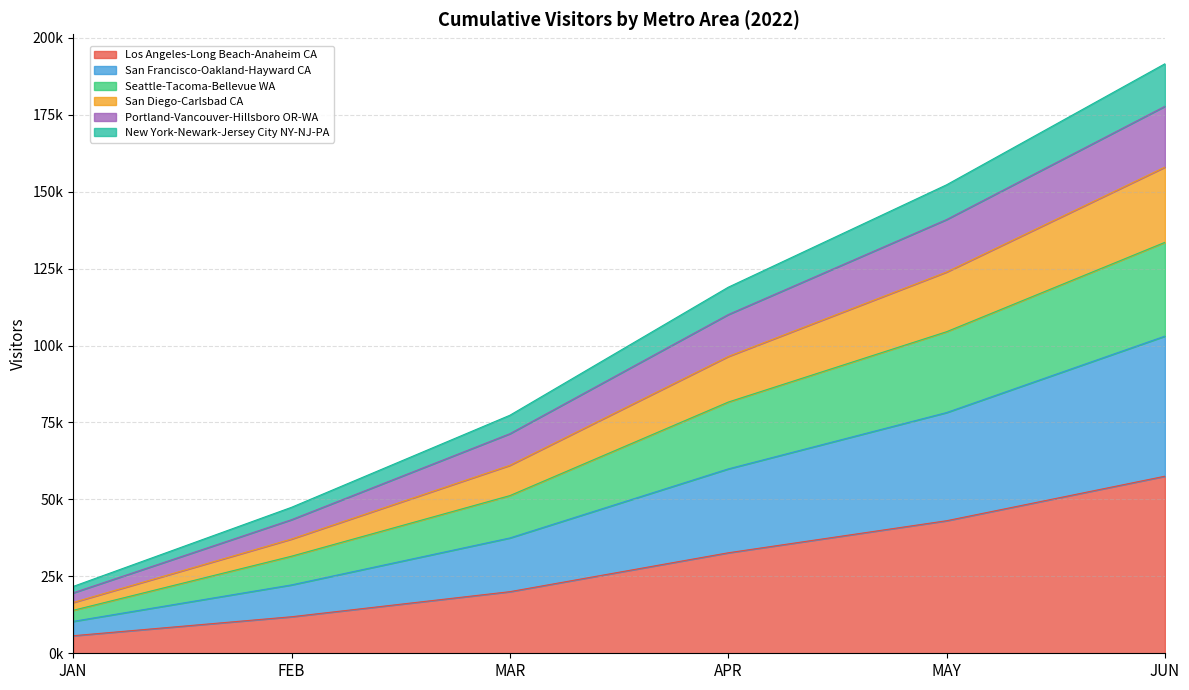

Does the chart display data point markers on the line(s)?

No